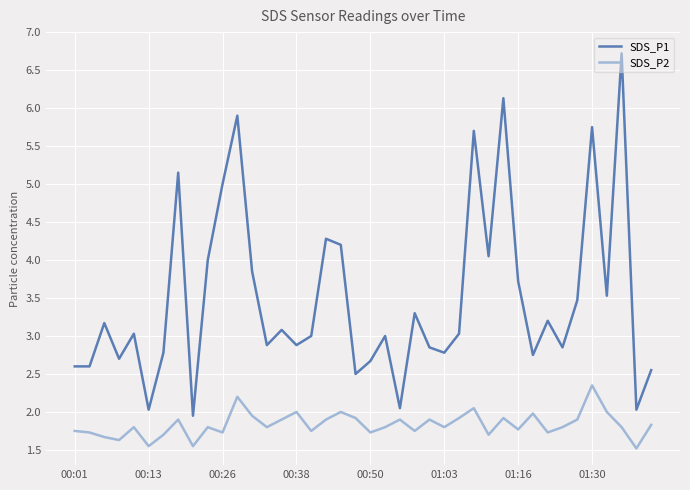

True or false: SDS_P2 and SDS_P1 cross at least once.

False